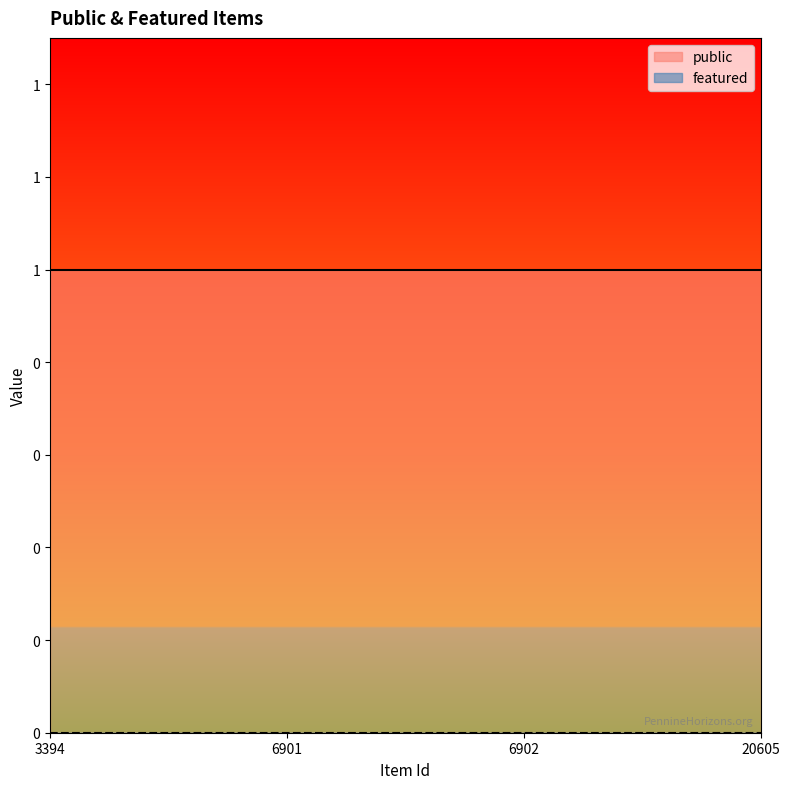

What is the value of the public point at the 3rd from the left?

1